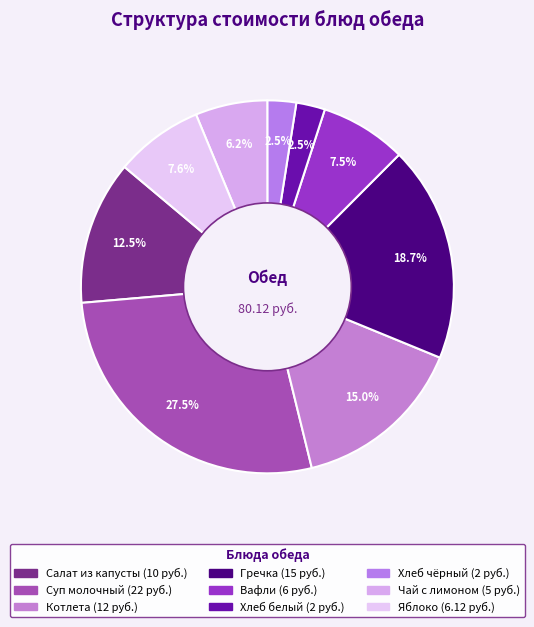

Which category has the biggest portion of the pie?

Суп молочный с вермишелью